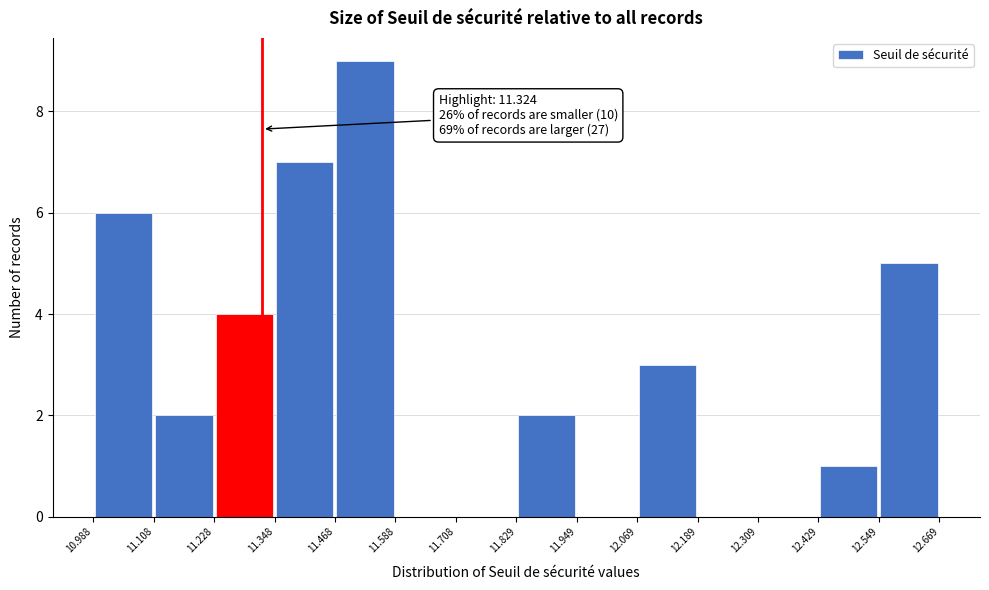

Over which range of the x-axis is the bar tallest?

11.468 to 11.588